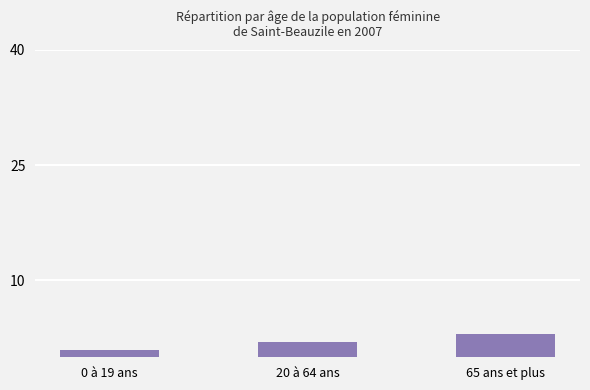

Reading right to left, transcribe all the data shown in this chart.

65 ans et plus=3	20 à 64 ans=2	0 à 19 ans=1